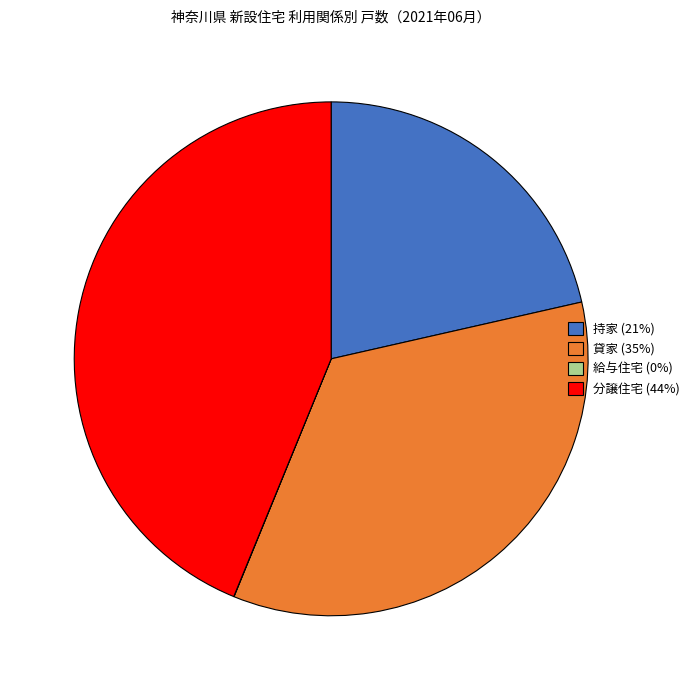

Is there a majority slice in this chart?

No